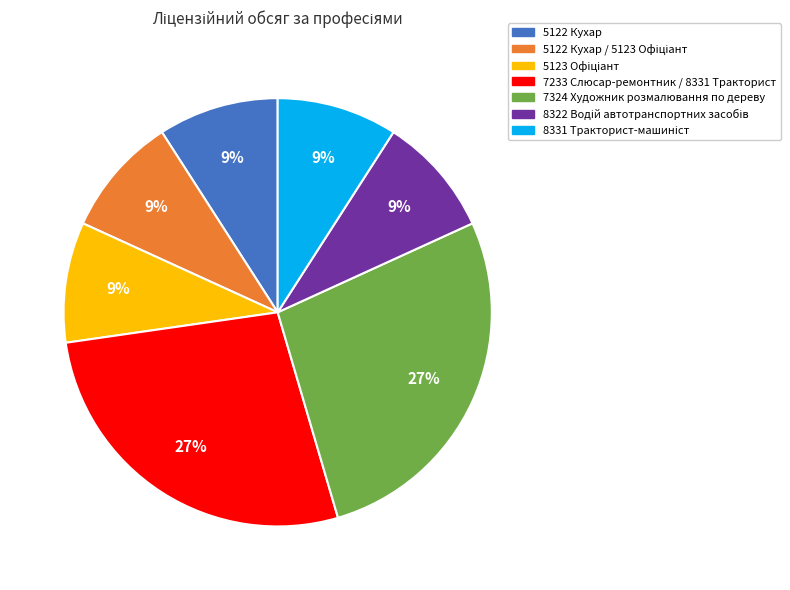

To the nearest percent, what is the average slice percentage?

14%